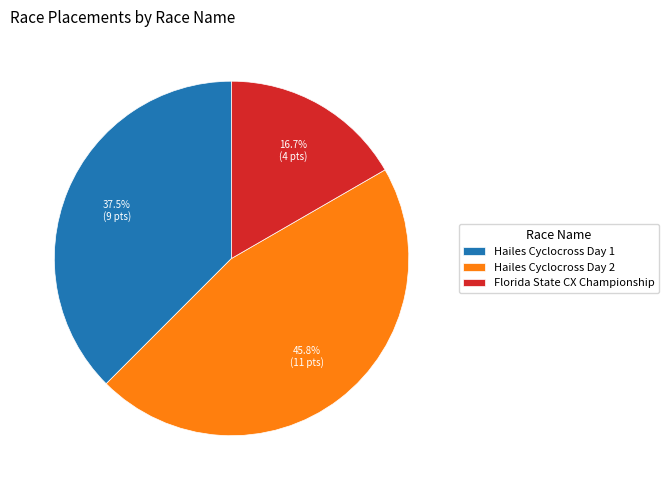

Approximately how many times larger is the value at Hailes Cyclocross Day 1 compared to Hailes Cyclocross Day 2?

0.8